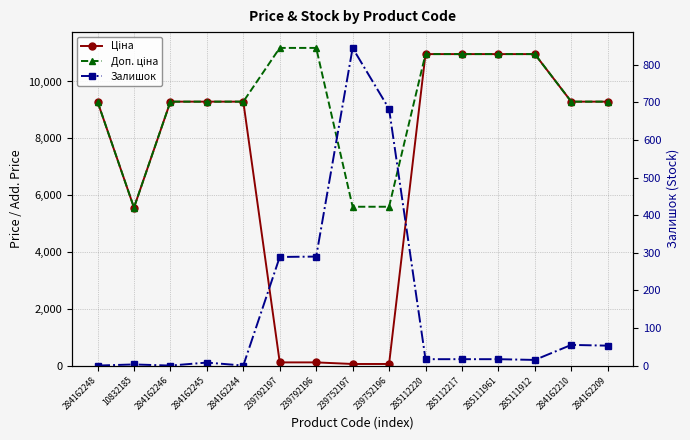

Which category has the highest value in the Доп. ціна series?

239792197